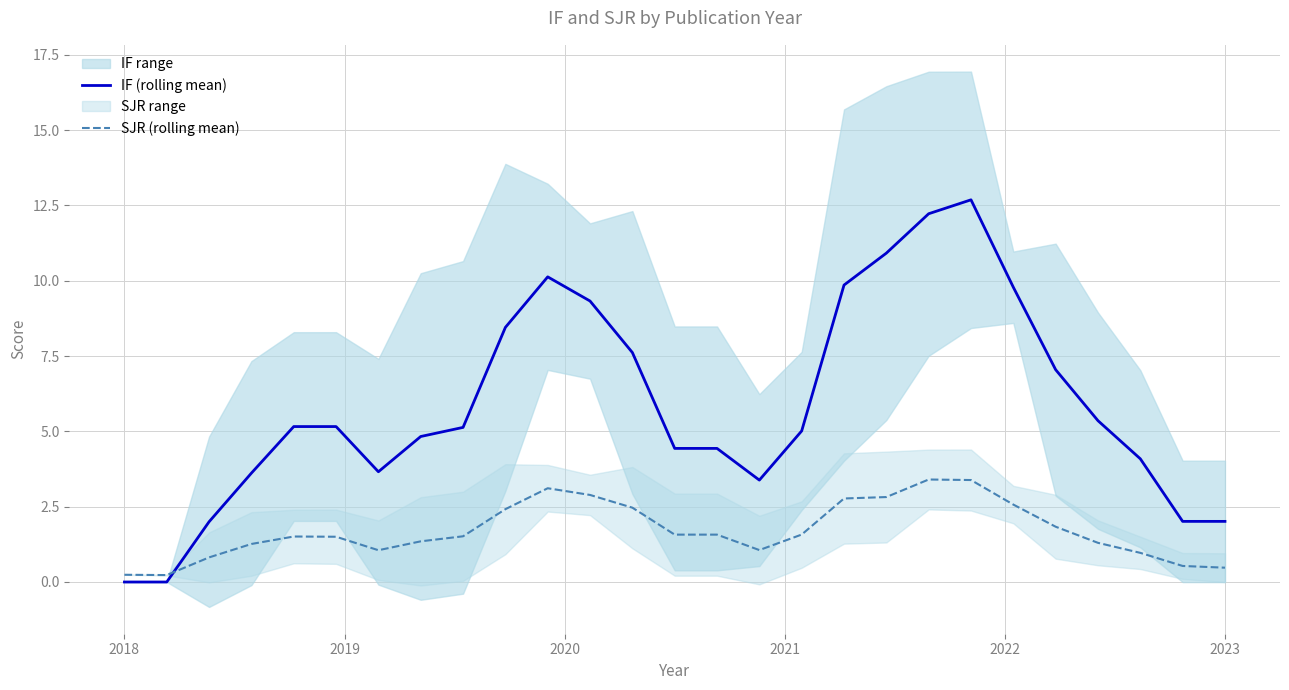

True or false: IF (rolling mean) has more than 1 points higher than both neighbors.

True